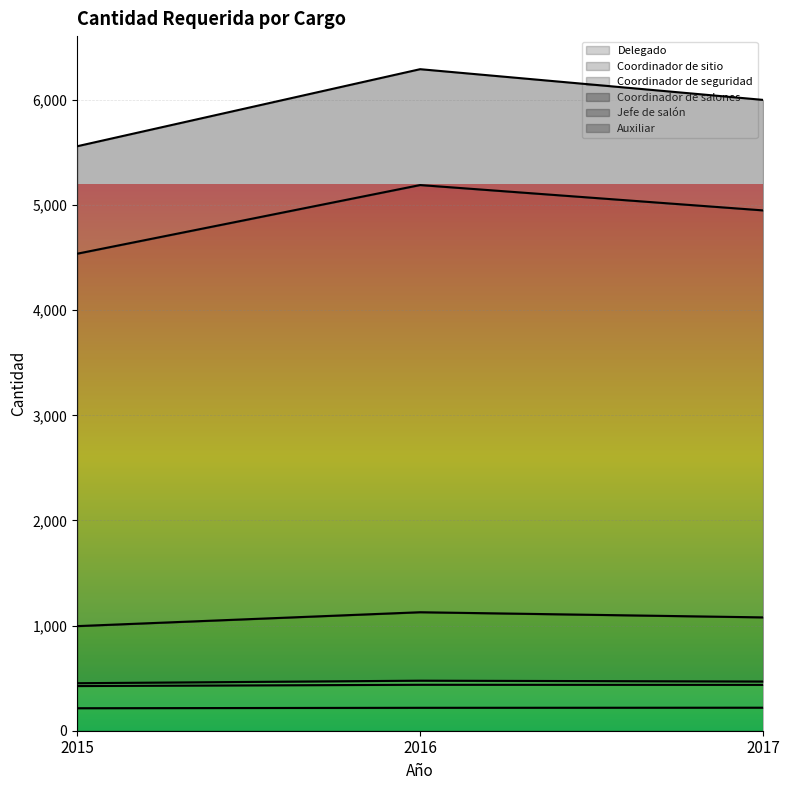

What is the sum of all Delegado values?

651